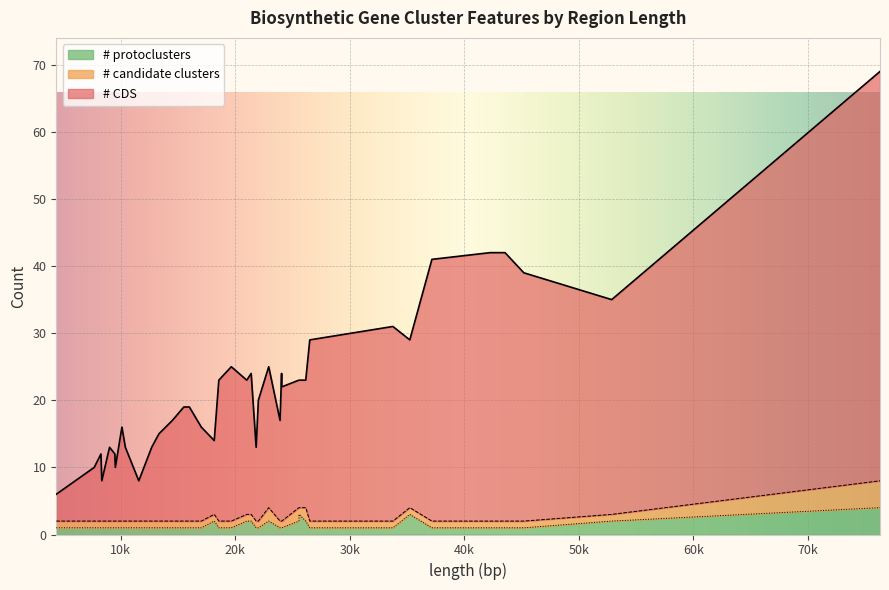

How many interior local peaks does the # candidate clusters series have?

4